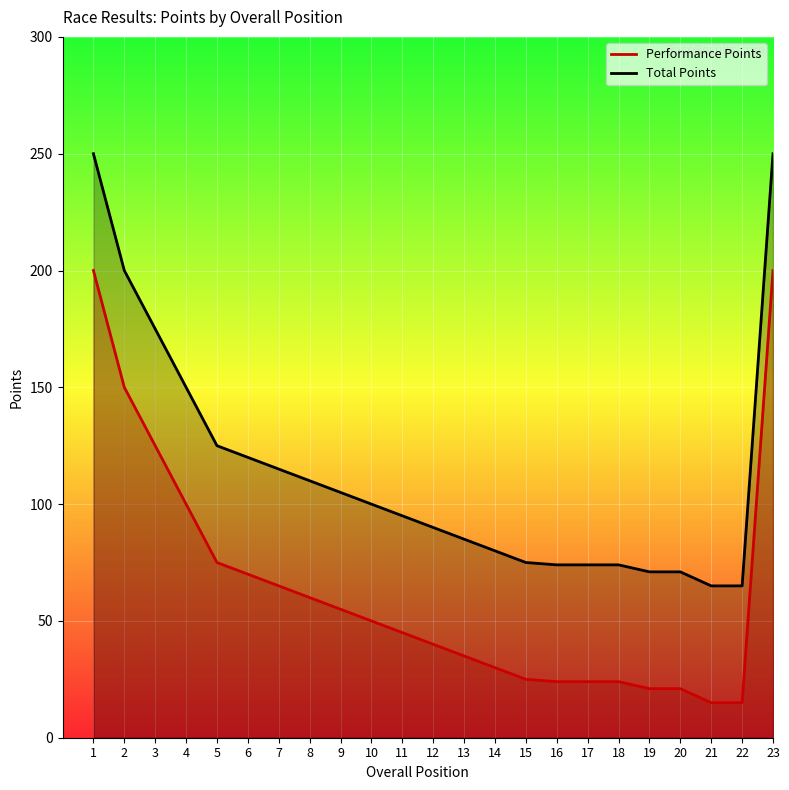

True or false: Performance Points and Total Points cross at least once.

False